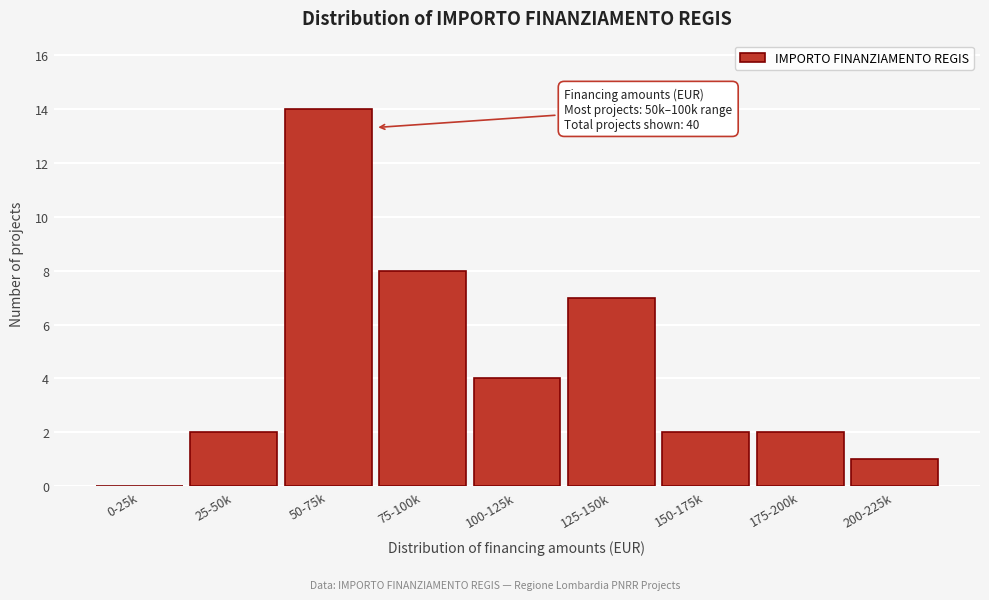

Reading right to left, list all the values displayed in this chart.

200-225k=1	175-200k=2	150-175k=2	125-150k=7	100-125k=4	75-100k=8	50-75k=14	25-50k=2	0-25k=0